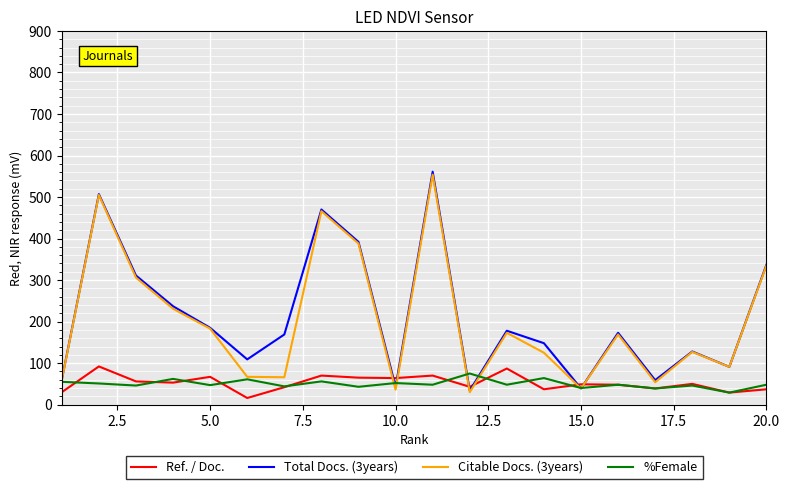

How many values in the Ref. / Doc. series are below 50?

10